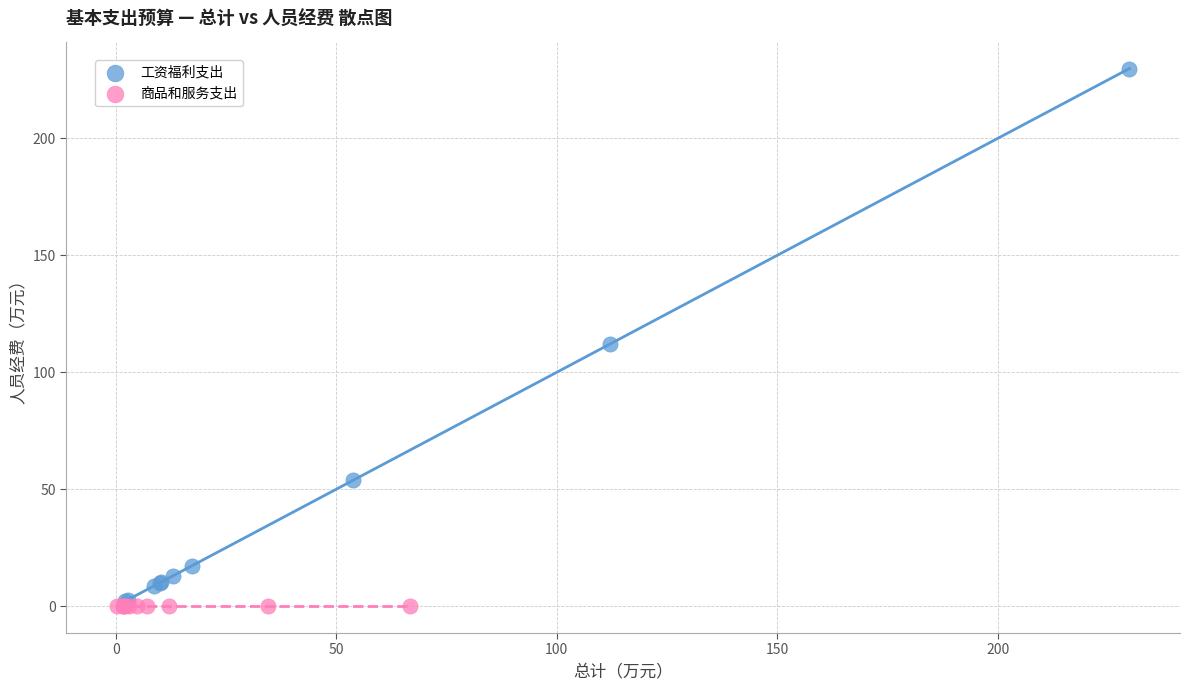

Which series contains the highest Y value?

工资福利支出